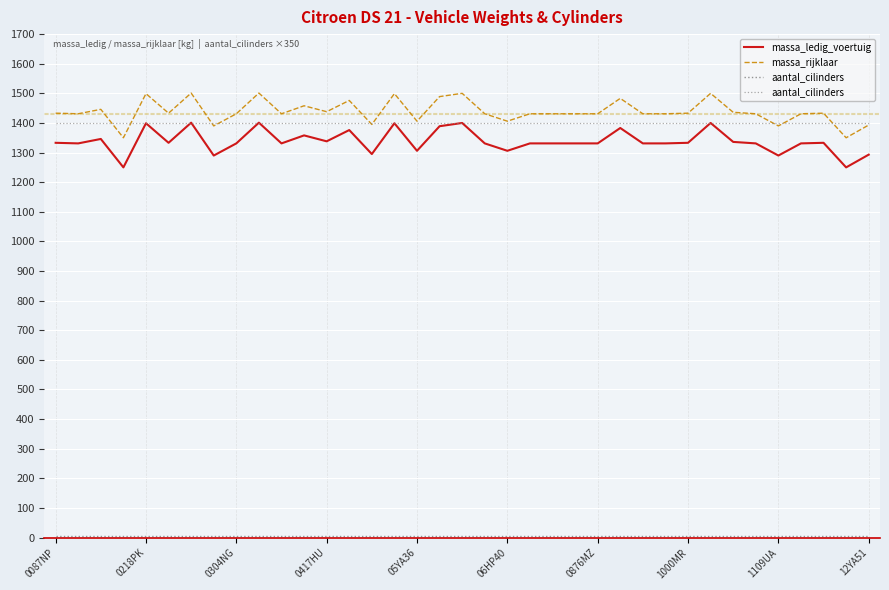

What is the sum of the aantal_cilinders values at 30 and 31?

2800